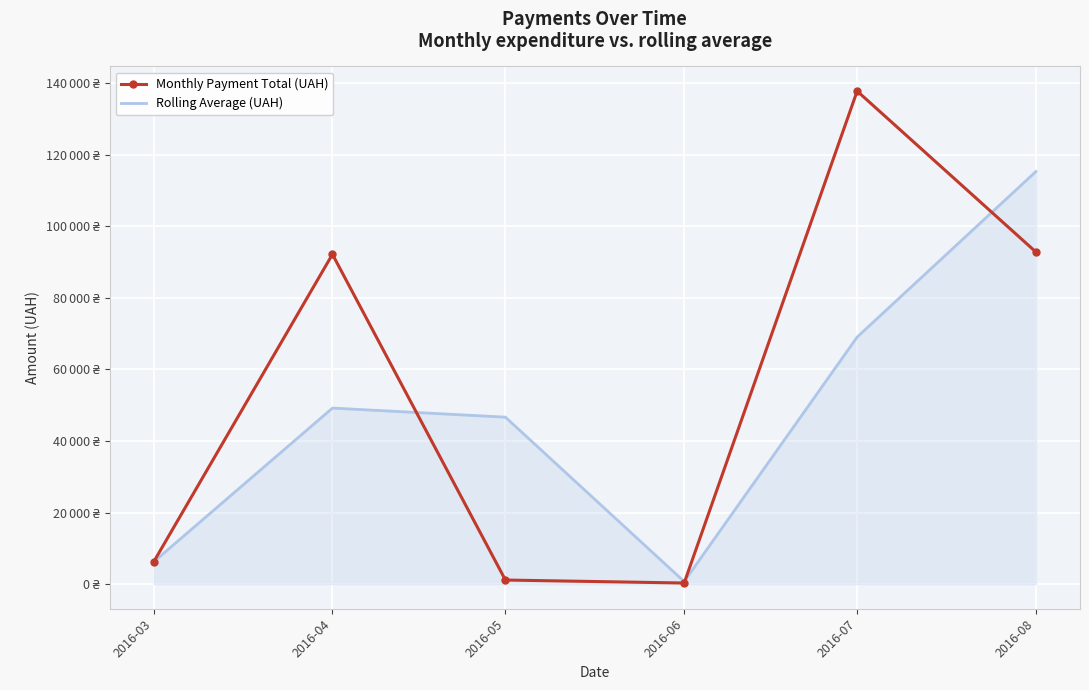

Reading right to left, transcribe all the data shown in this chart.

Monthly Payment Total (UAH): 2016-08=92856.7	2016-07=137843.0	2016-06=300.0	2016-05=1134.2	2016-04=92212.2	2016-03=6218.4
Rolling Average (UAH): 2016-08=115349.9	2016-07=69071.5	2016-06=717.1	2016-05=46673.2	2016-04=49215.3	2016-03=6218.4